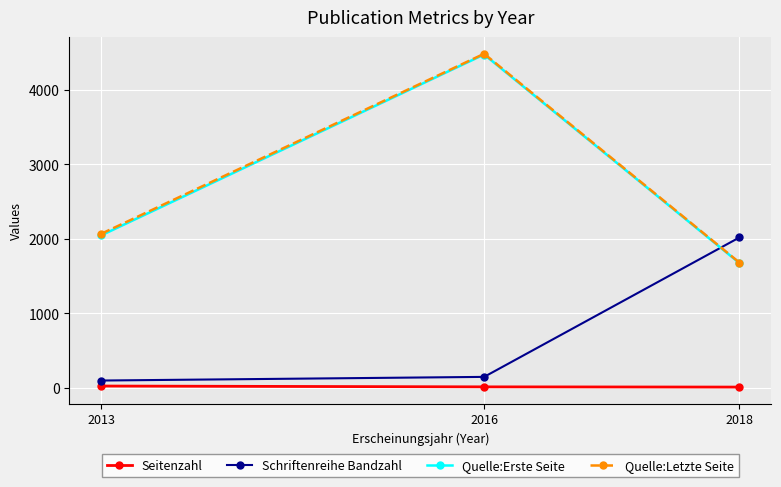

What is the average value of the Quelle:Erste Seite series?

2732